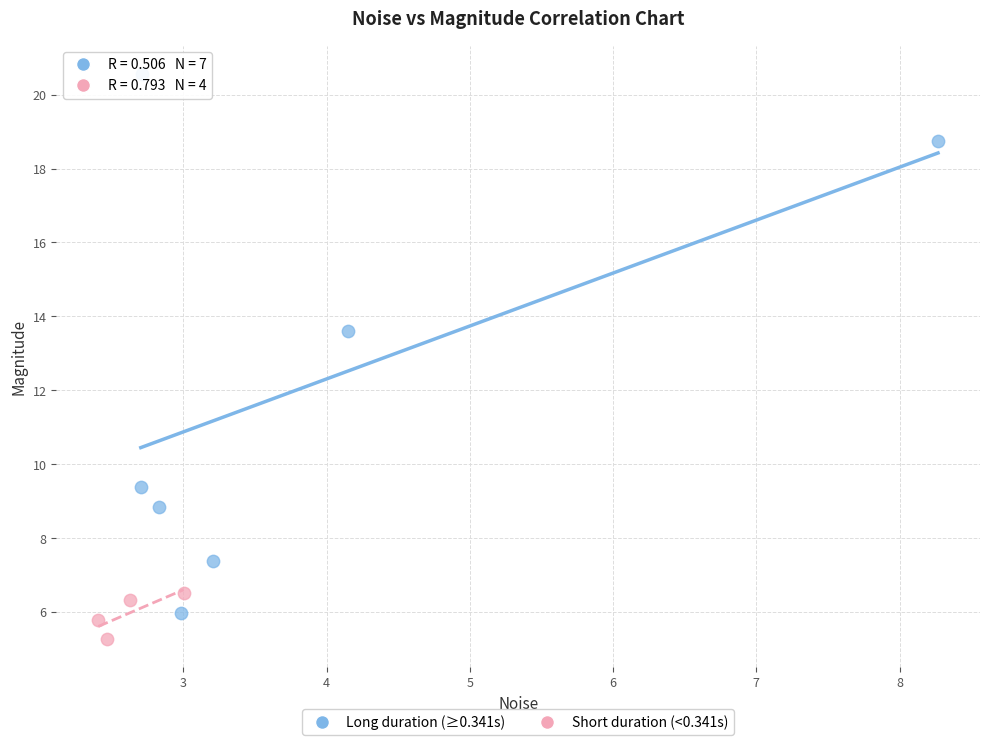

Which series contains the highest Y value?

Long duration (≥0.341s)